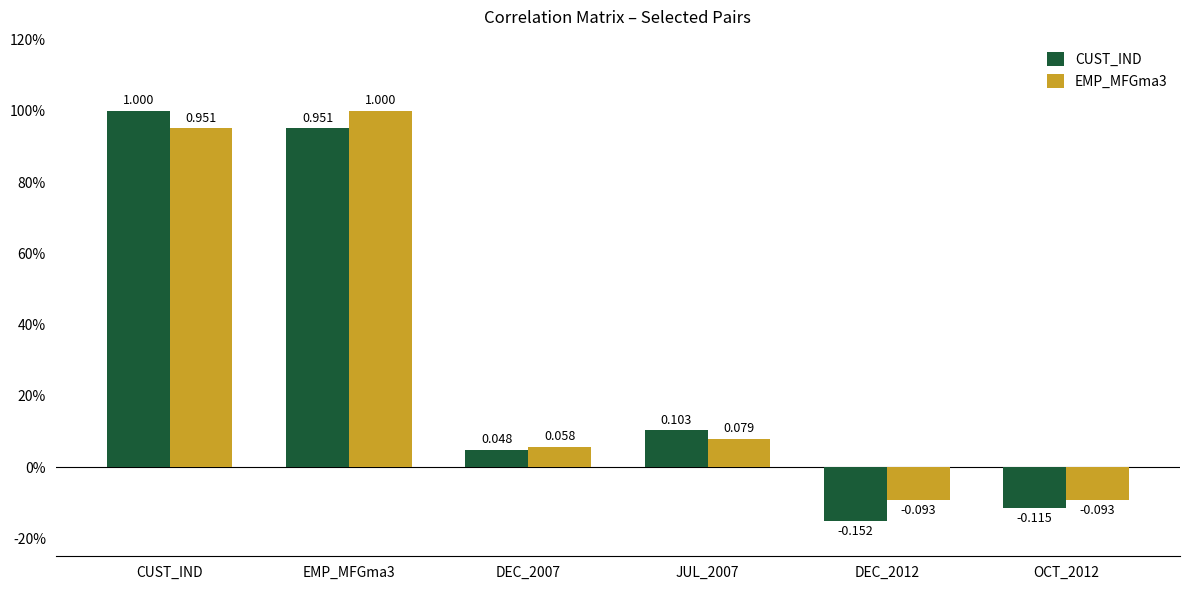

What is the total value across all series at OCT_2012?

-0.2